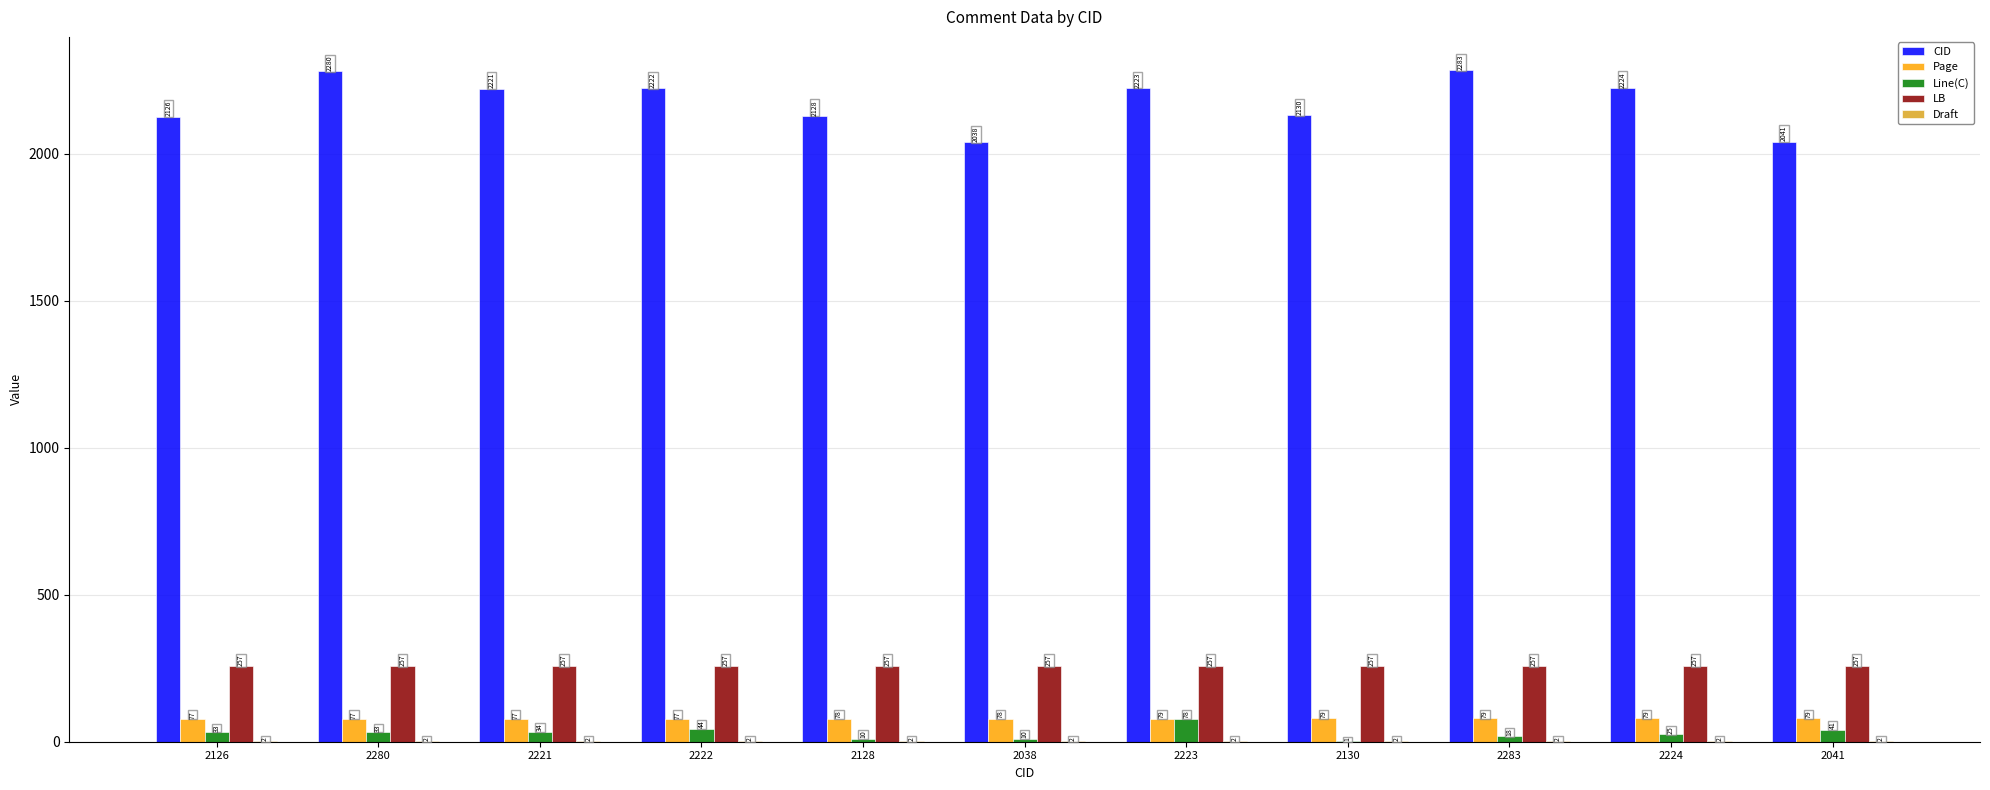

What is the total value across all series at 2223?

2638.8